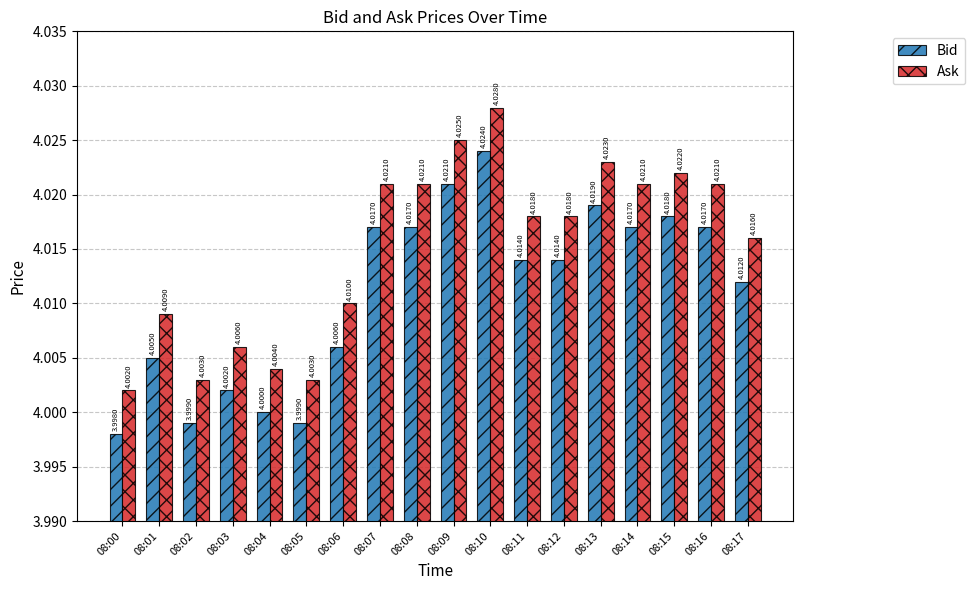

Is the value of Bid at 08:05 greater than the value of Ask at 08:14?

No